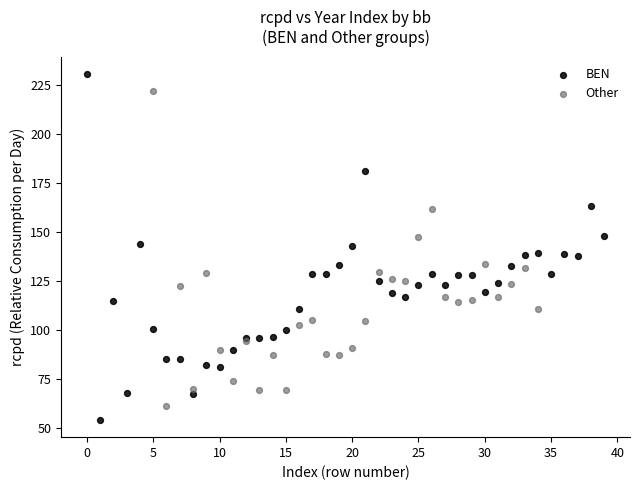

Which series contains the highest Y value?

BEN